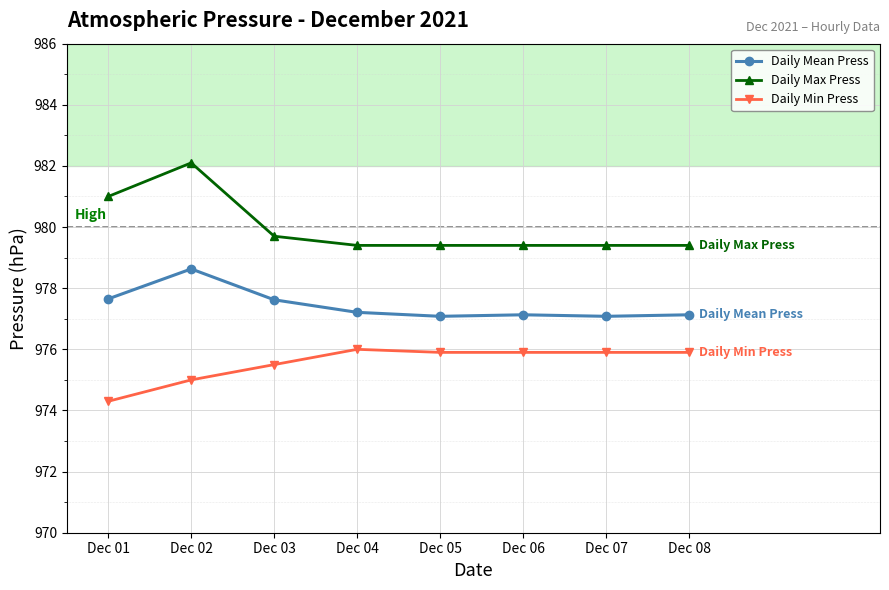

Which series has the largest total across all categories?

Daily Max Press